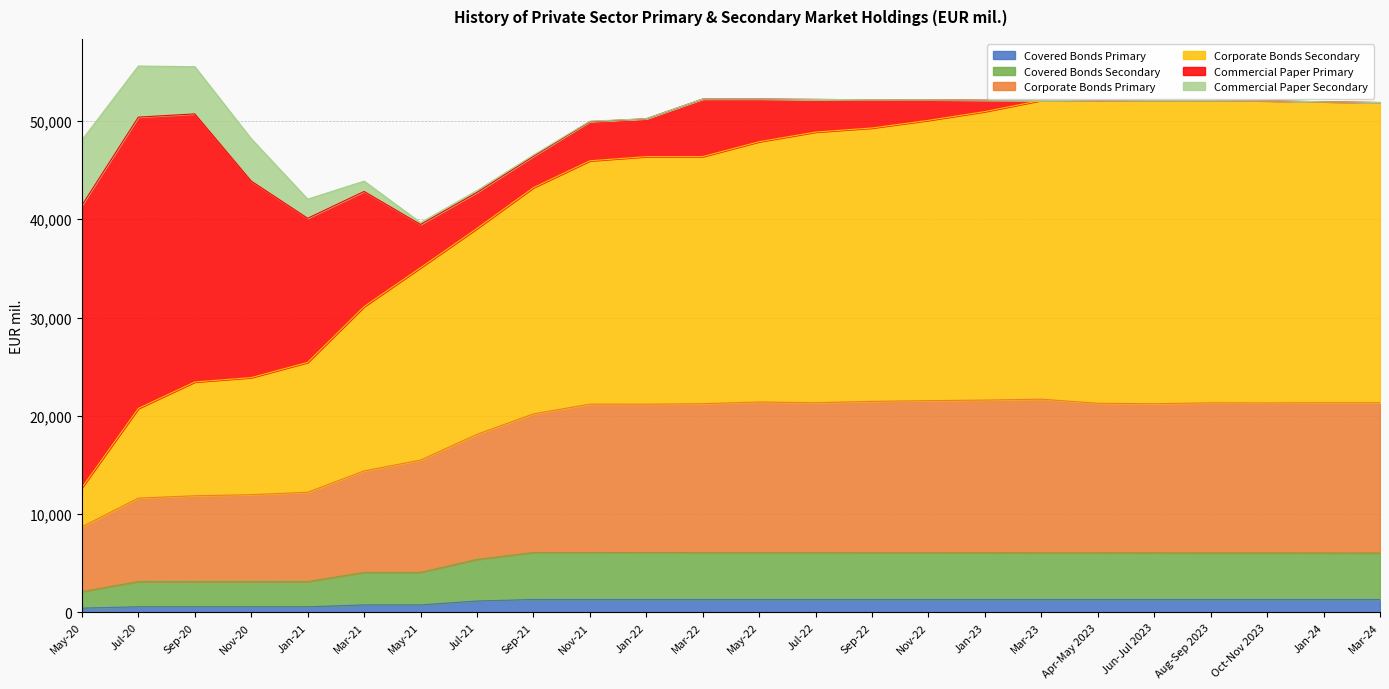

At which category does Corporate Bonds Secondary reach its first local peak?

Mar-23